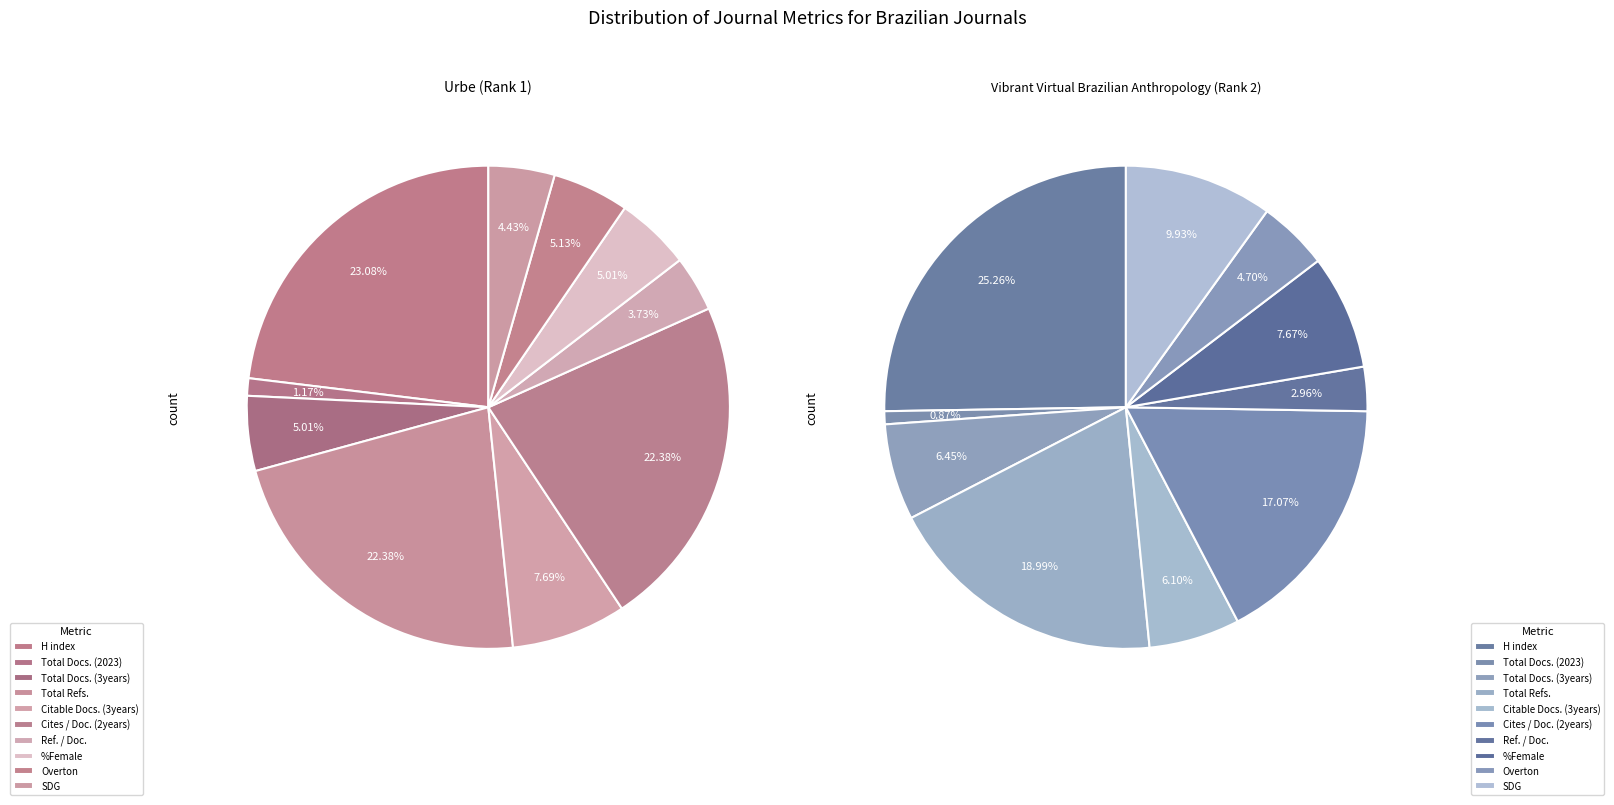

Does Cites / Doc. (2years) account for over 50% of the chart?

No